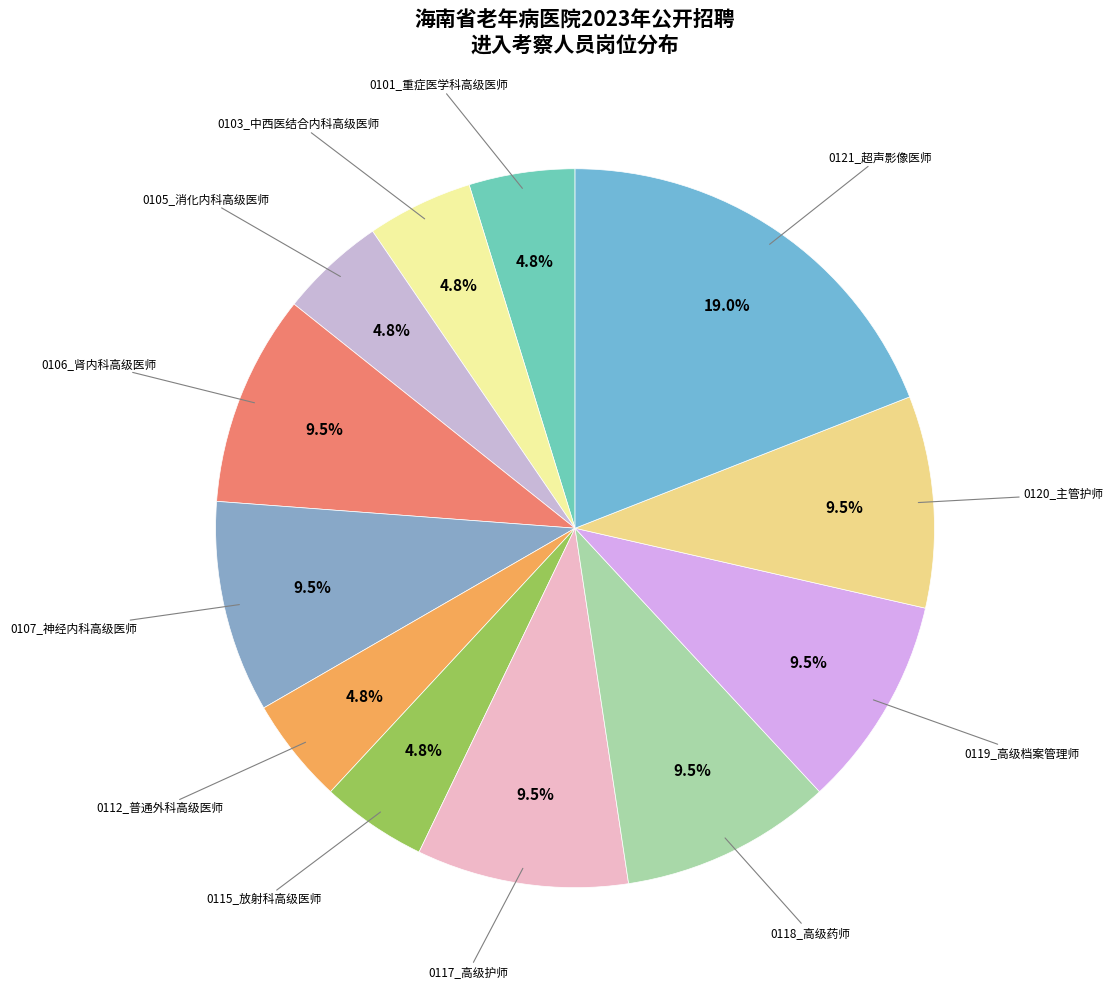

Approximately how many times larger is the value at 0106_肾内科高级医师 compared to 0118_高级药师?

1.0